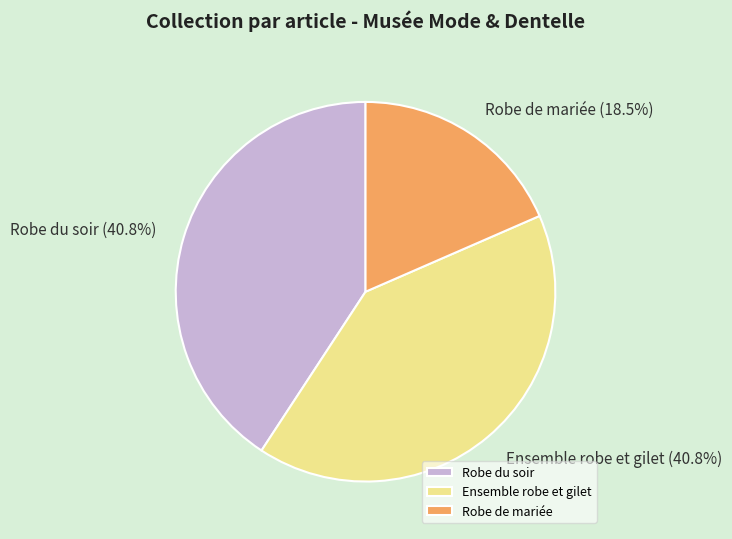

Which slice is the smallest?

Robe de mariée